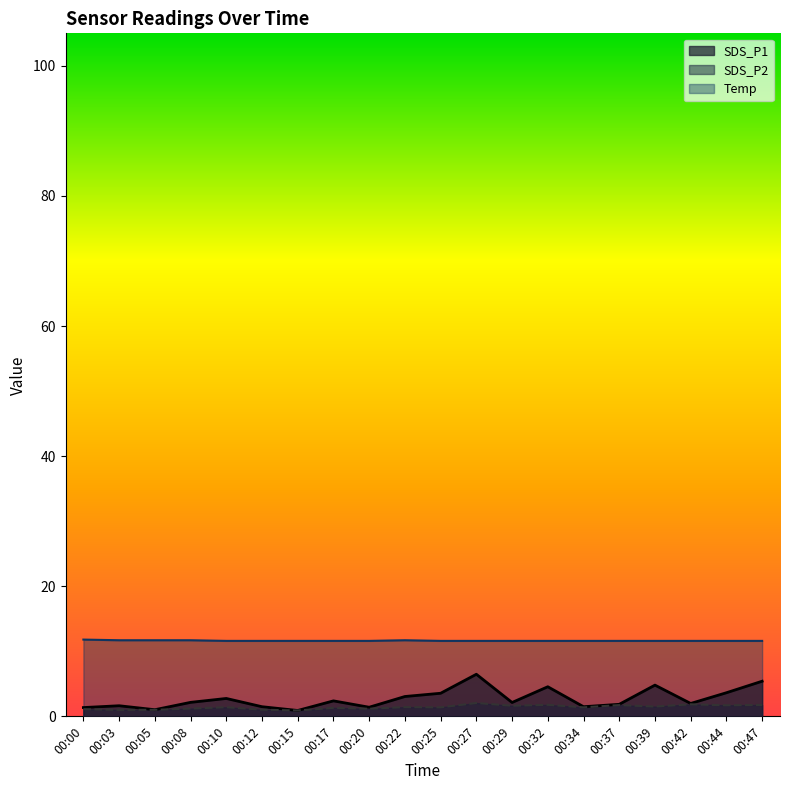

Is the value of SDS_P1 at 00:34 greater than the value of Temp at 00:44?

No